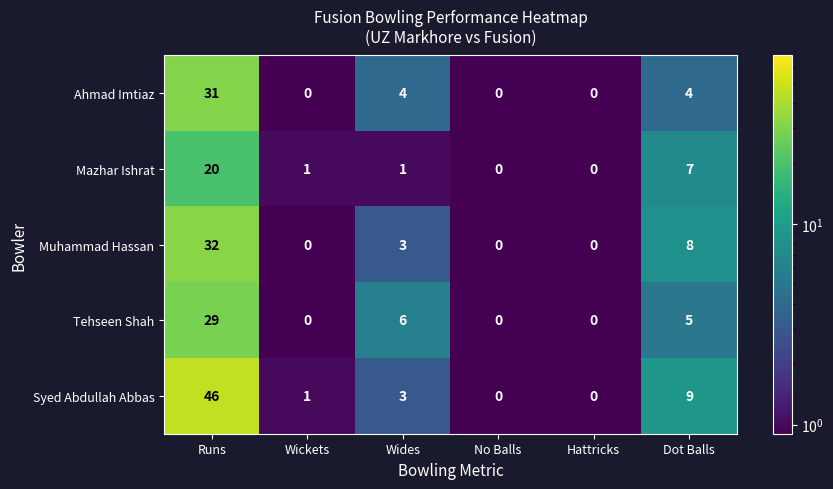

What is the difference between the highest and lowest values at Runs?

26